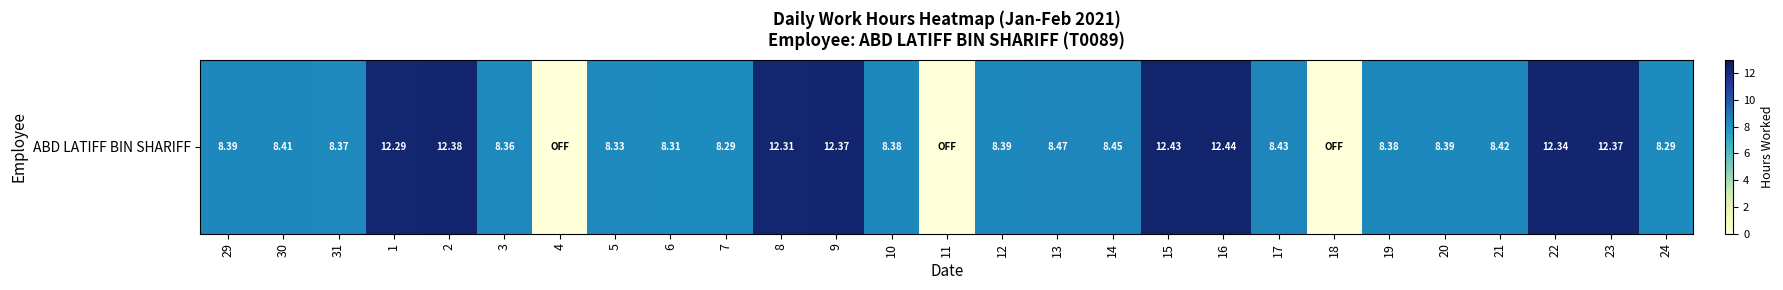

How many positive values are there?

24